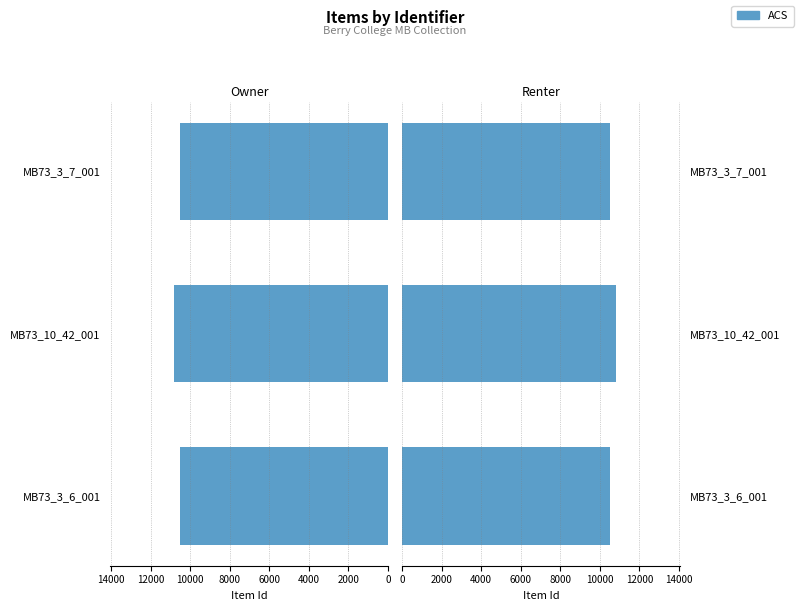

What is the sum of all values?

31846